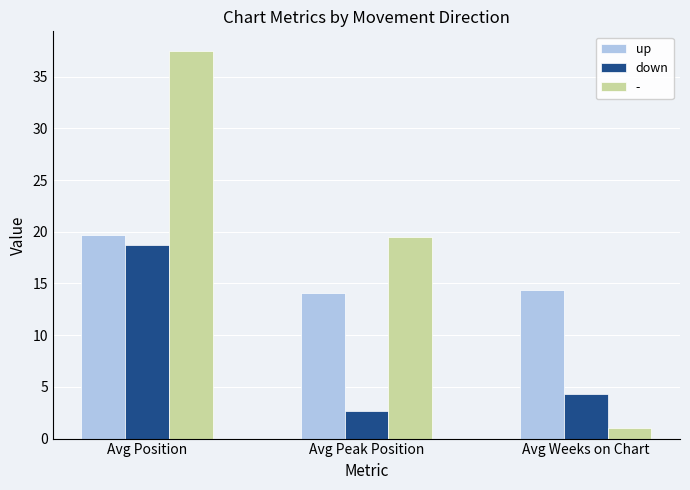

Reading right to left, list all the values displayed in this chart.

up: 14.3	14.0	19.7
down: 4.3	2.7	18.7
-: 1.0	19.5	37.5